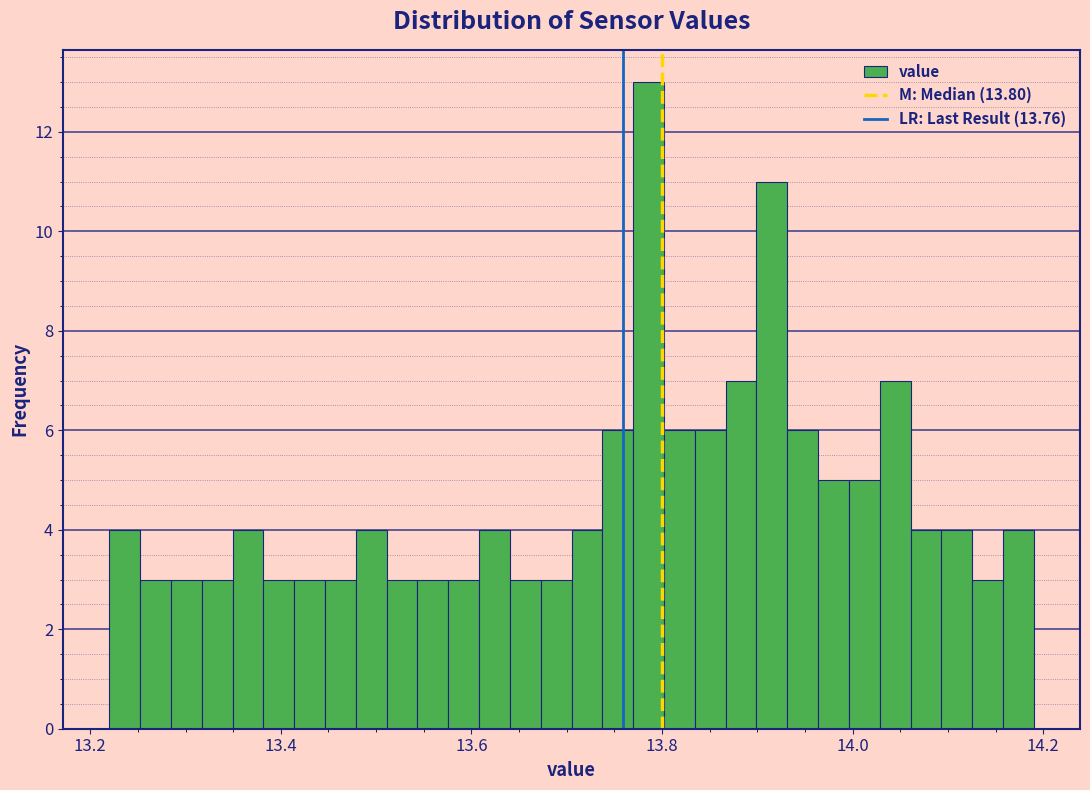

Around what value on the x-axis is the tallest bar? Give the approximate position of its centre, as read against the axis.

13.78